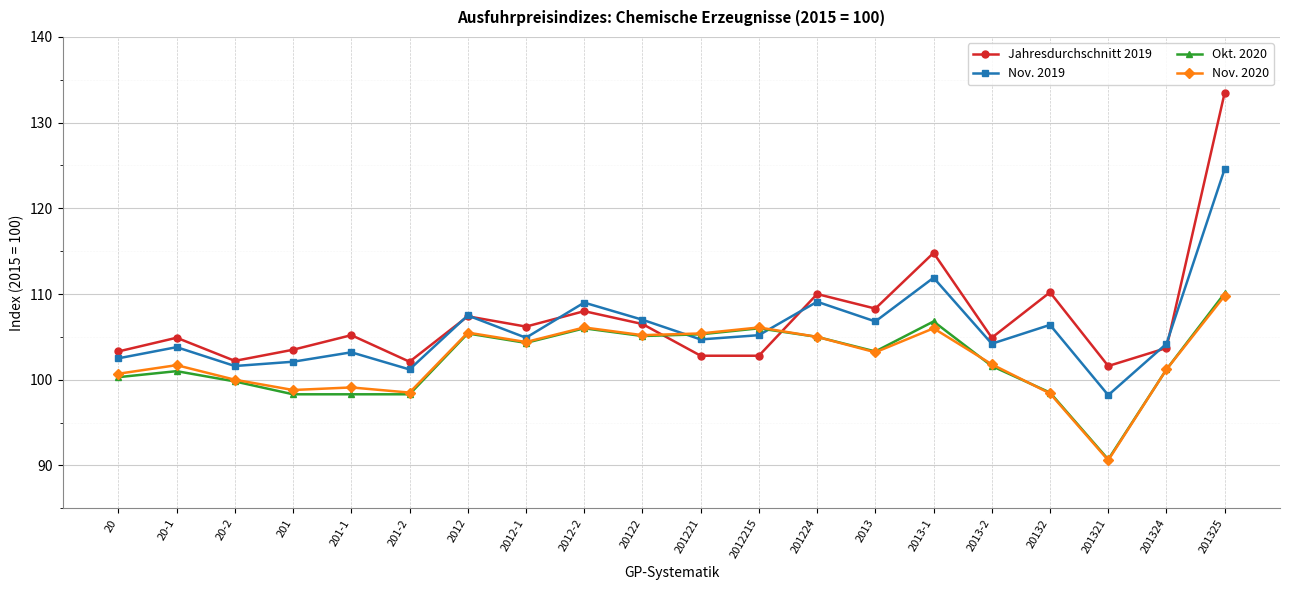

Between 2012-2 and 2013-2, which series saw the biggest shift?

Nov. 2019